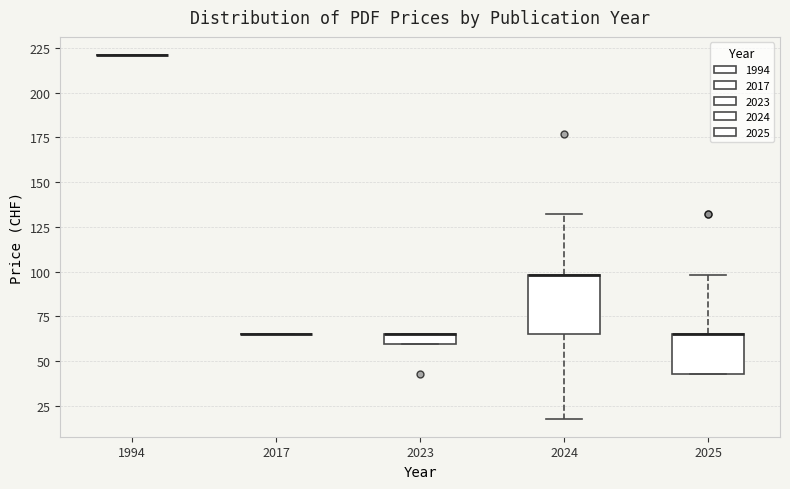

Where is the lower edge of the box at x = 2023 on the y-axis? The values are not printed on the chart, so give them approximately, as read against the axis.

60